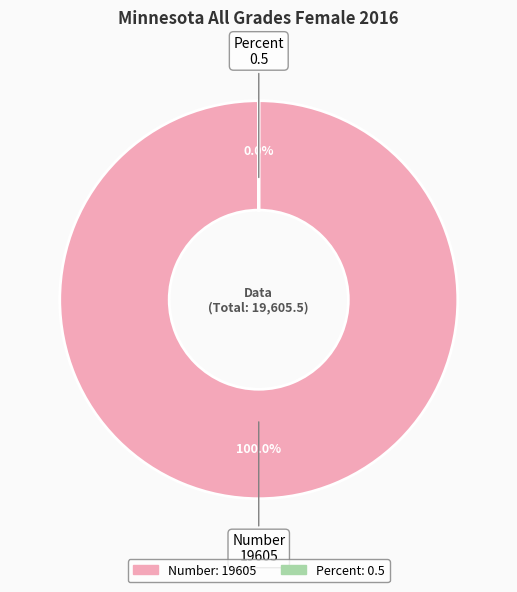

What portion of the pie excludes Percent?

100.0%